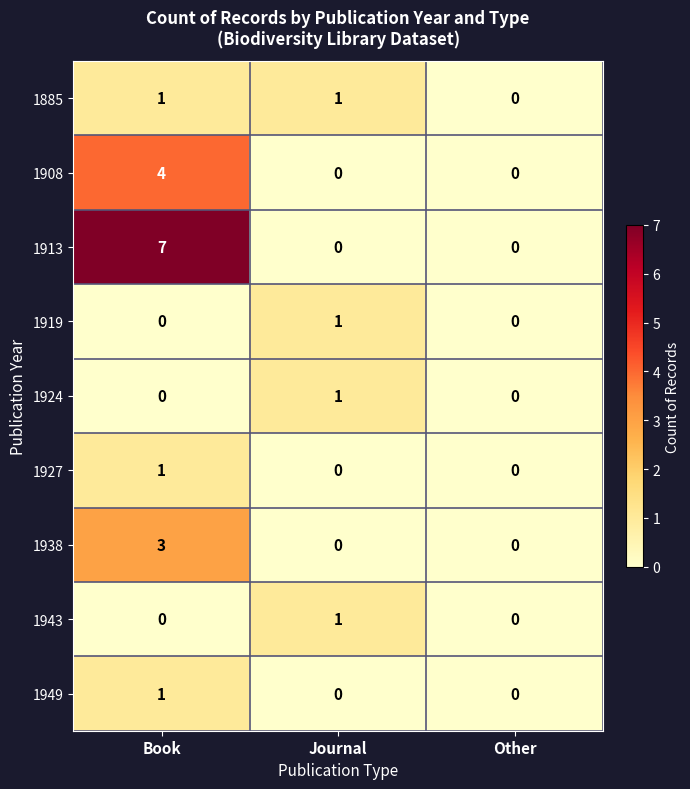

At which category is the sum across all series the highest?

Book